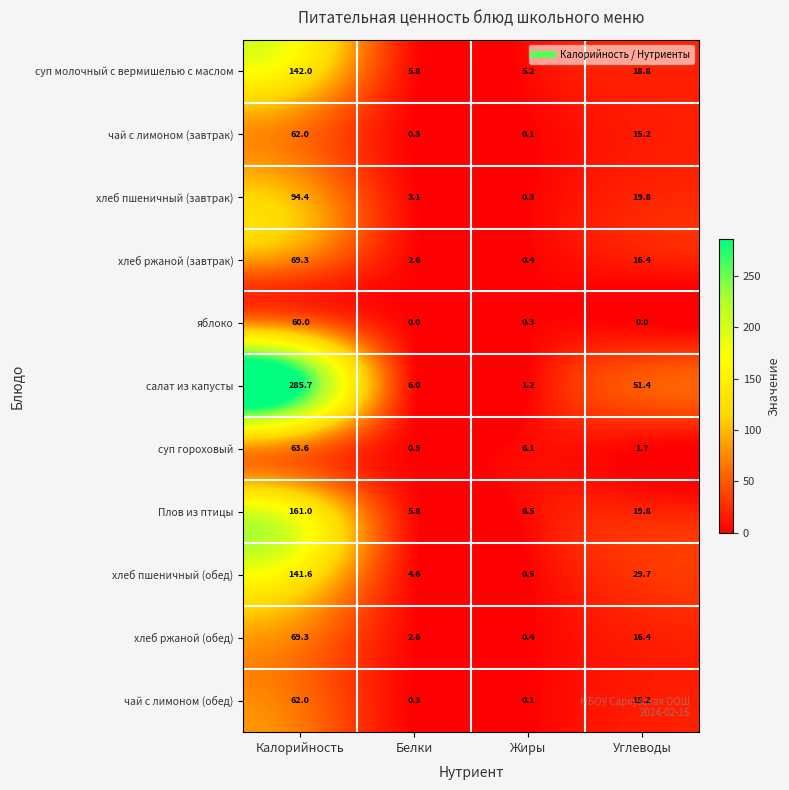

What is the difference between the highest and lowest values at Калорийность?

225.7